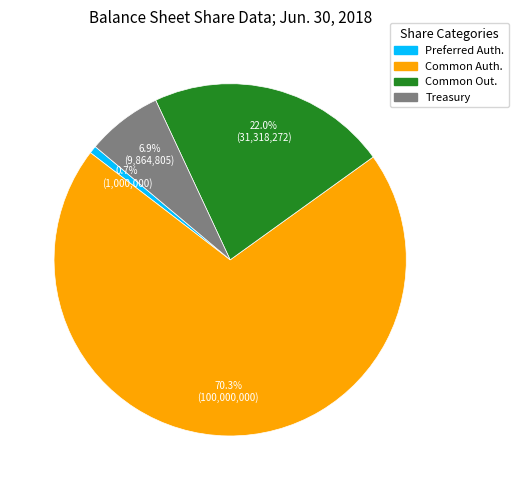

To the nearest percent, what is the average slice percentage?

25%